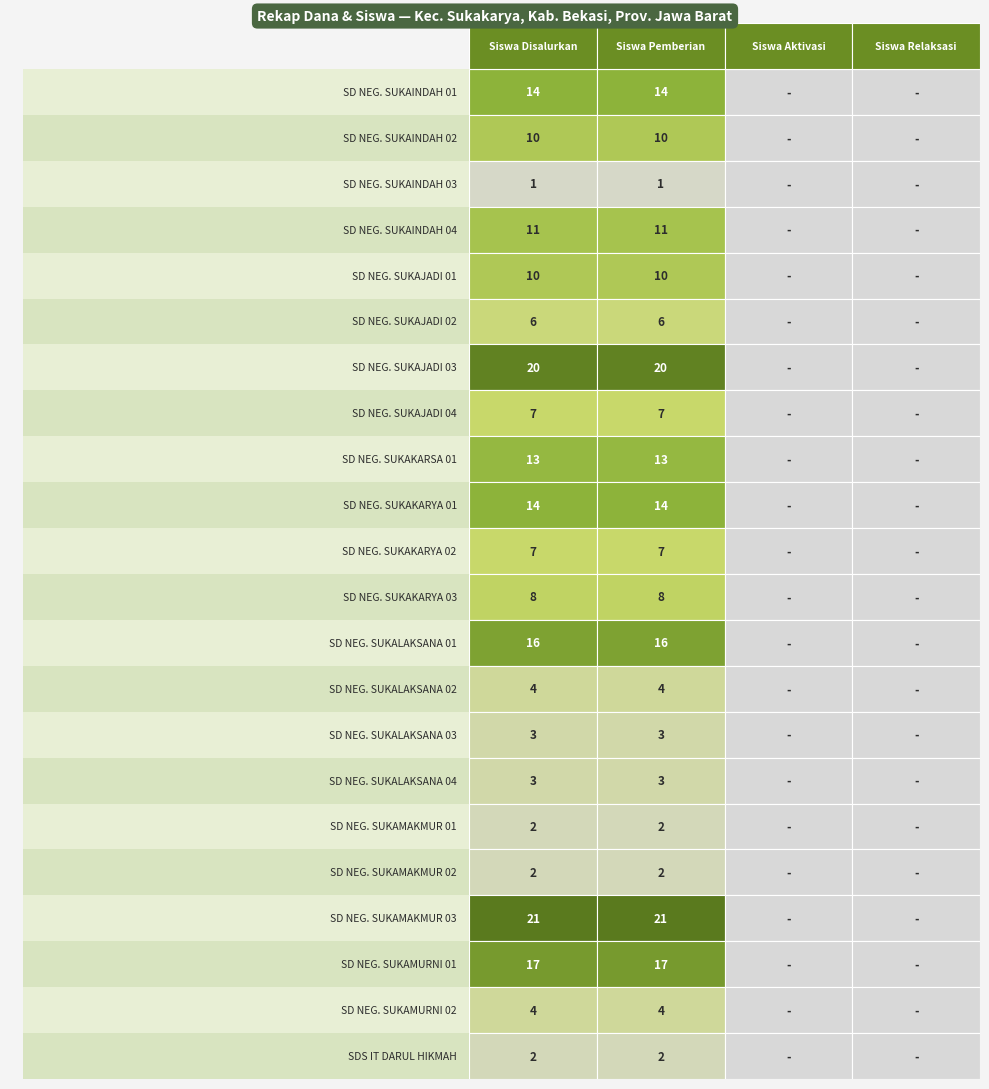

Count the number of categories in the chart.

4